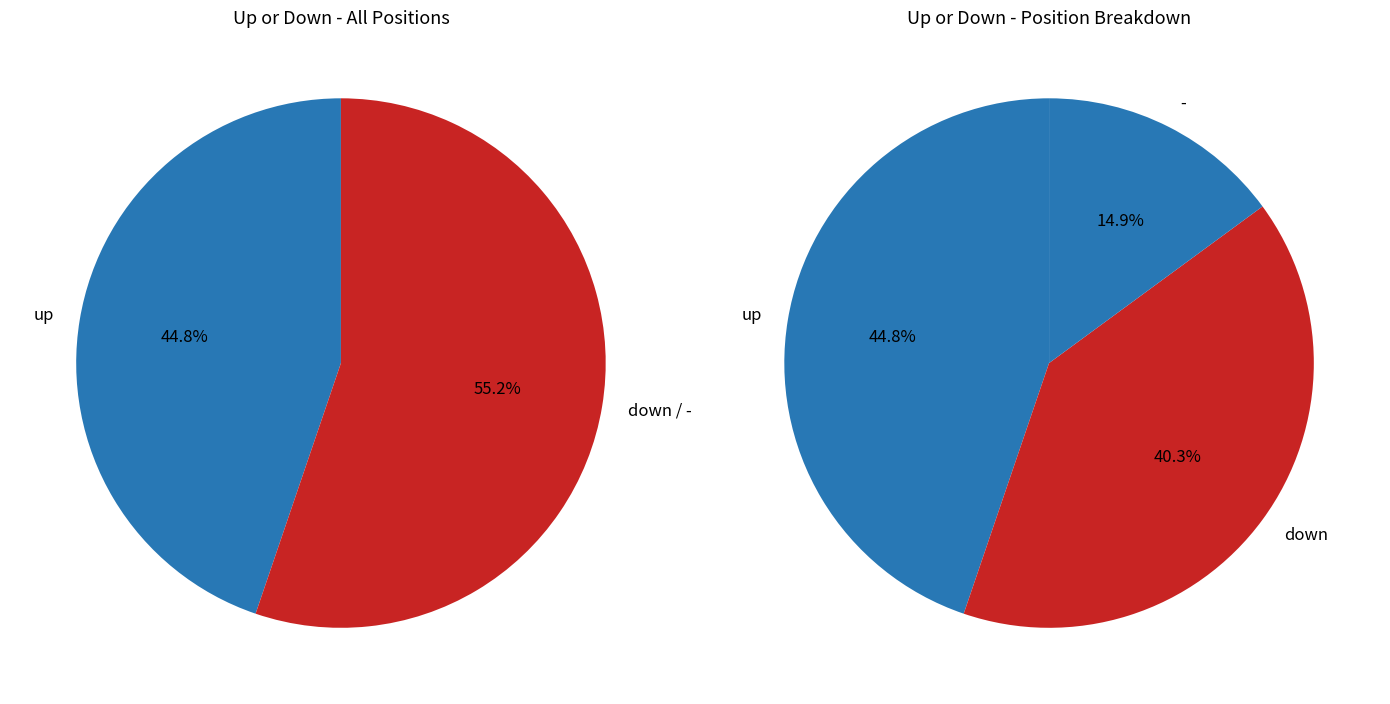

Does any single category account for the majority?

No